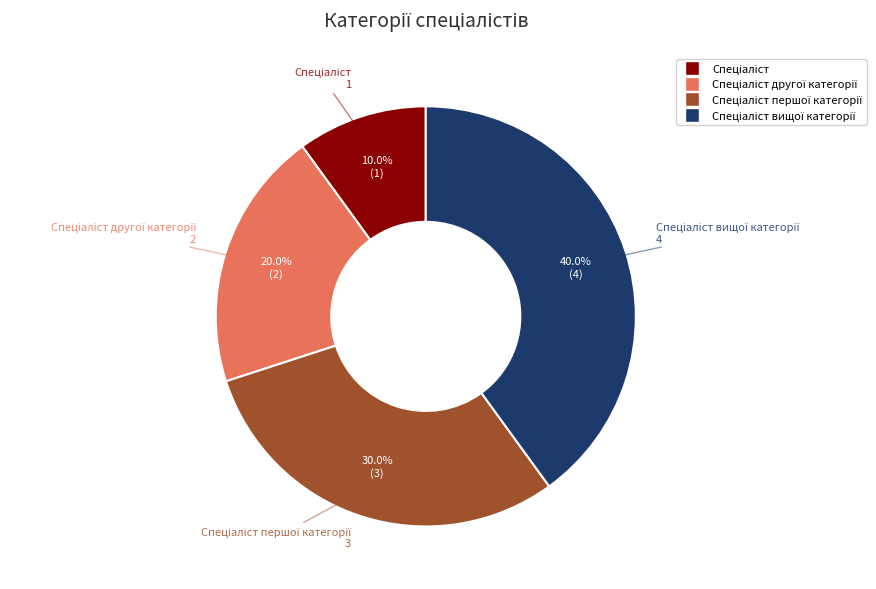

Is there a majority slice in this chart?

No